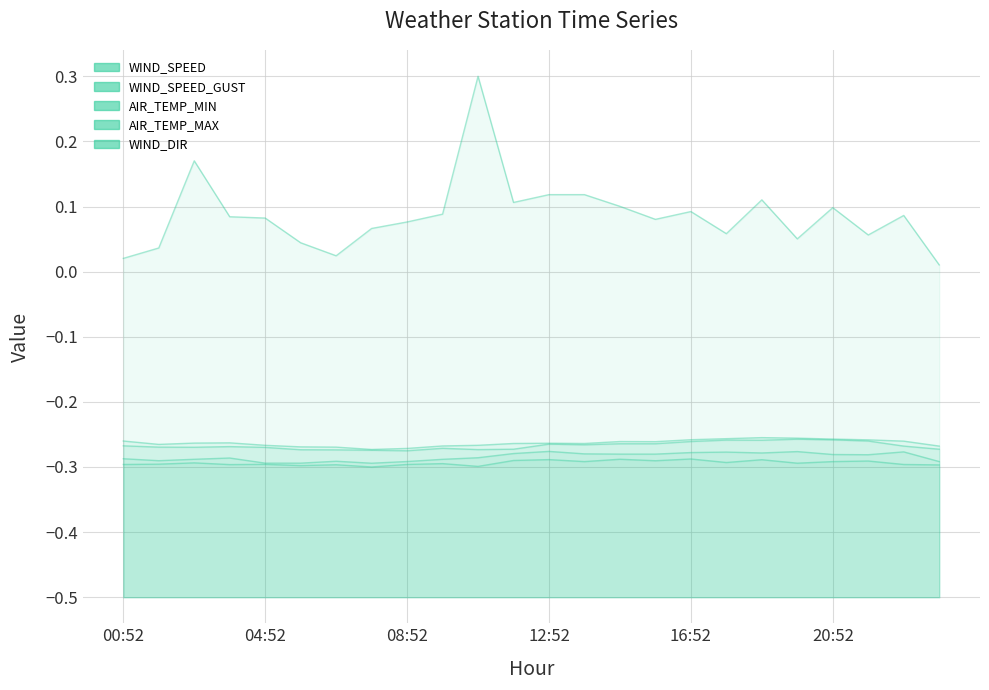

Which series has the largest range (max minus min)?

WIND_DIR